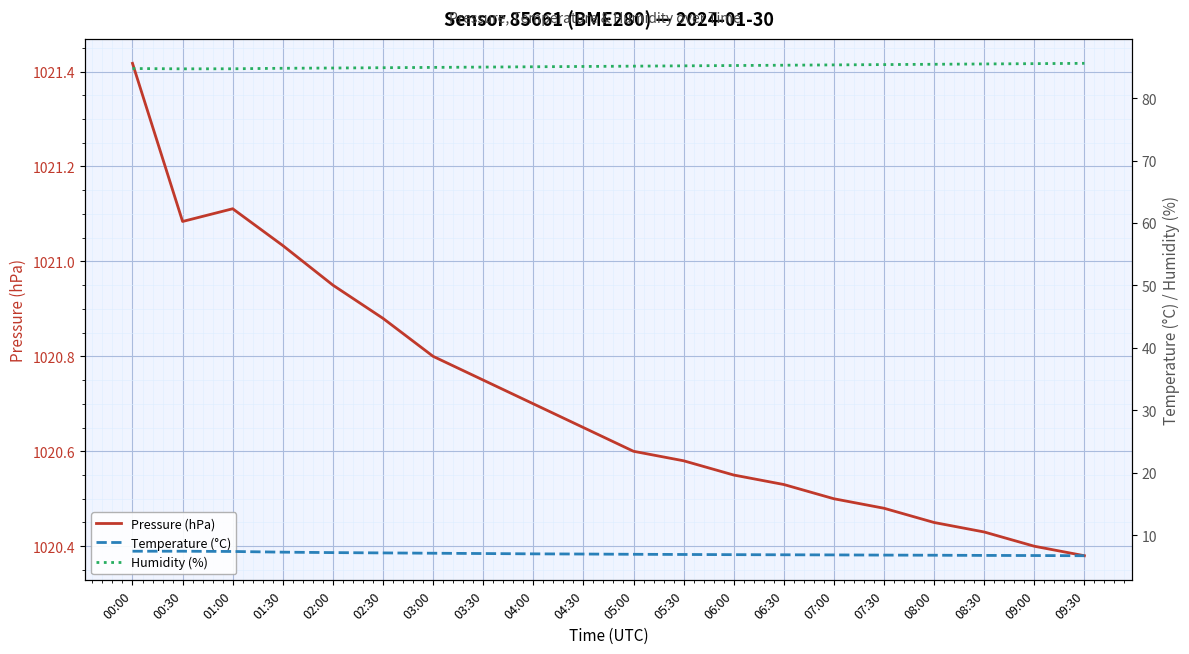

Rank the series by their maximum value, from lowest to highest.

Temperature (°C), Humidity (%), Pressure (hPa)